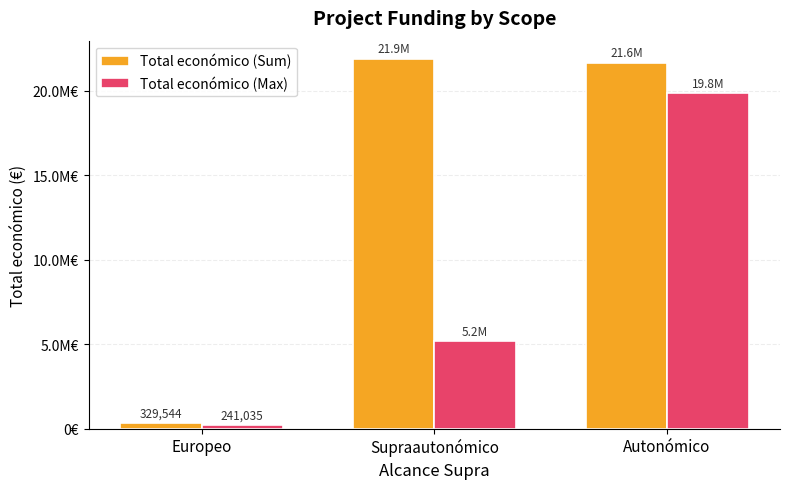

What is the sum of all Total económico (Max) values?

25258168